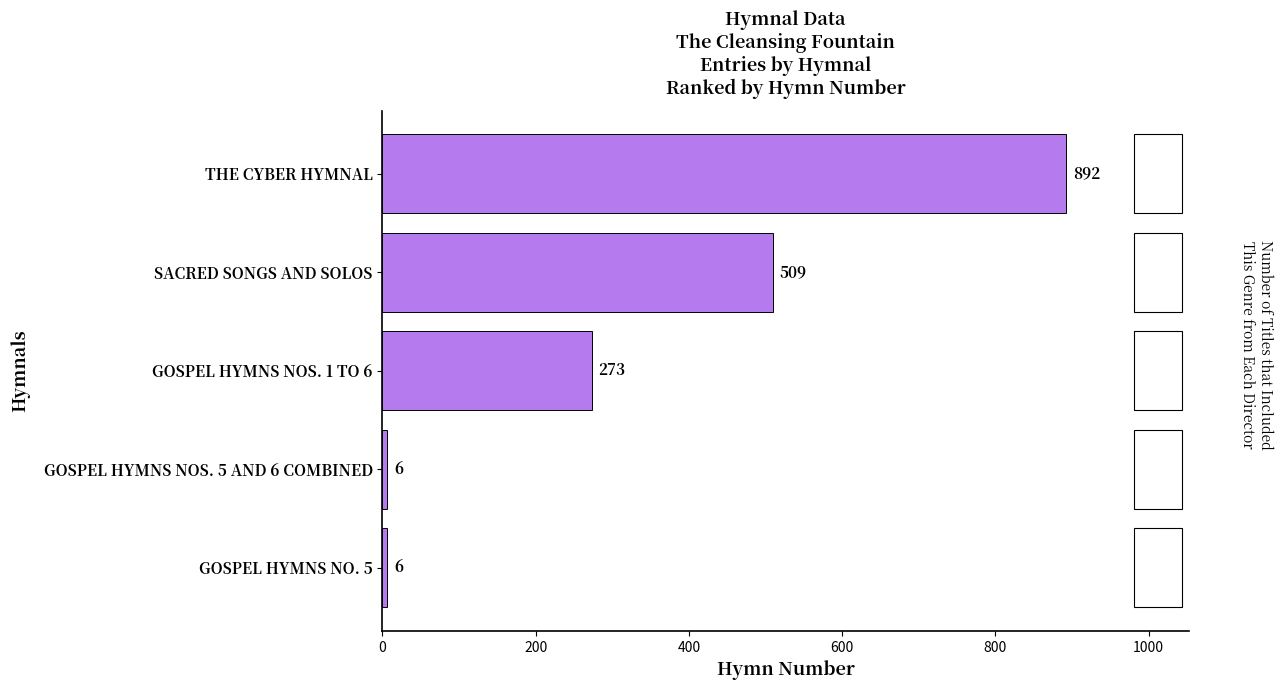

What is the difference between the maximum and minimum values?

886